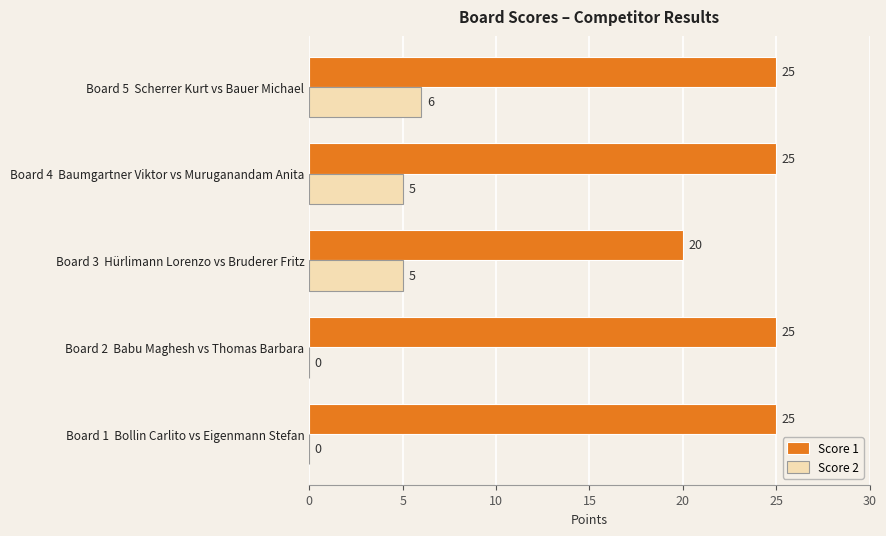

Which series changed the most between Board 3  Hürlimann Lorenzo vs Bruderer Fritz and Board 4  Baumgartner Viktor vs Muruganandam Anita?

Score 1